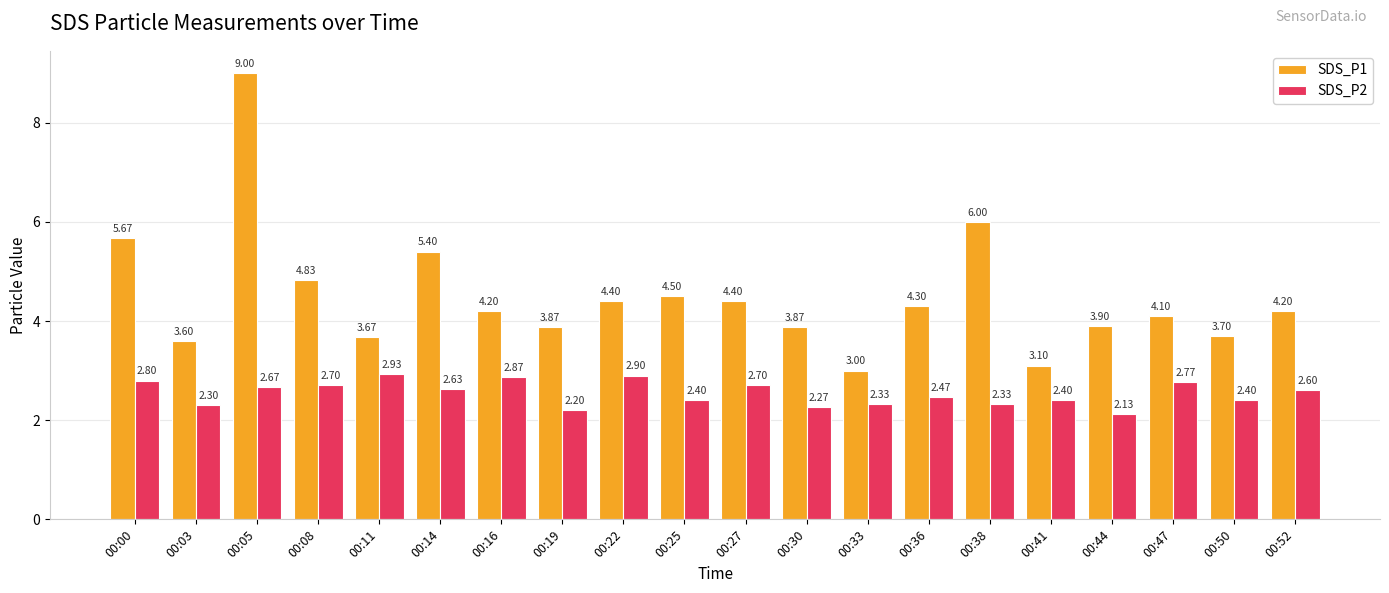

At 00:36, list the series in order from smallest to largest.

SDS_P2, SDS_P1